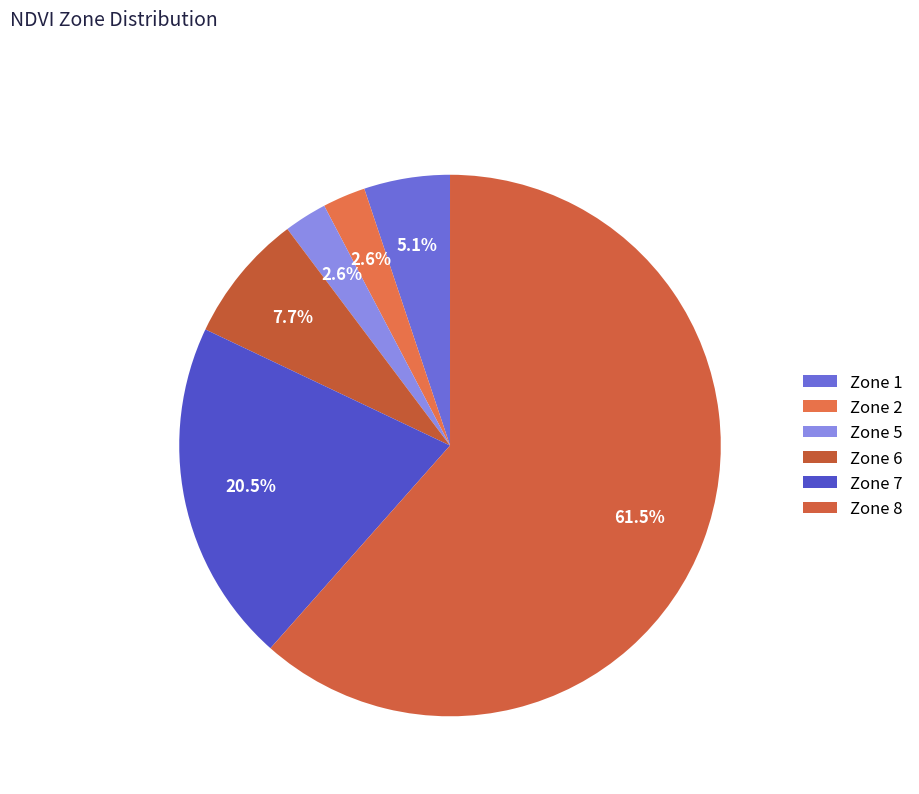

What percentage do Zone 2 and Zone 6 together represent?

10.3%